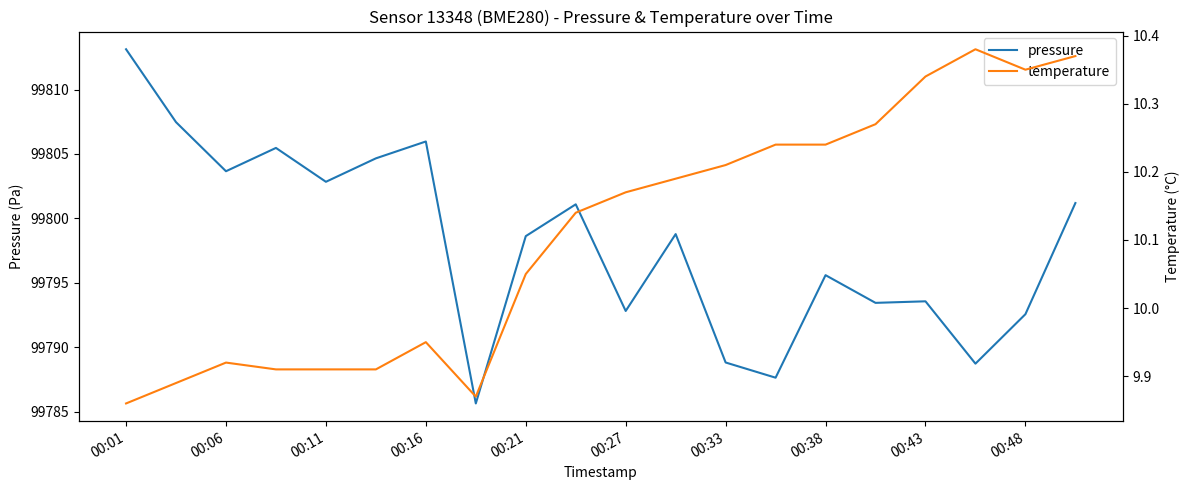

What is the difference between the maximum and minimum values in the temperature series?

0.5